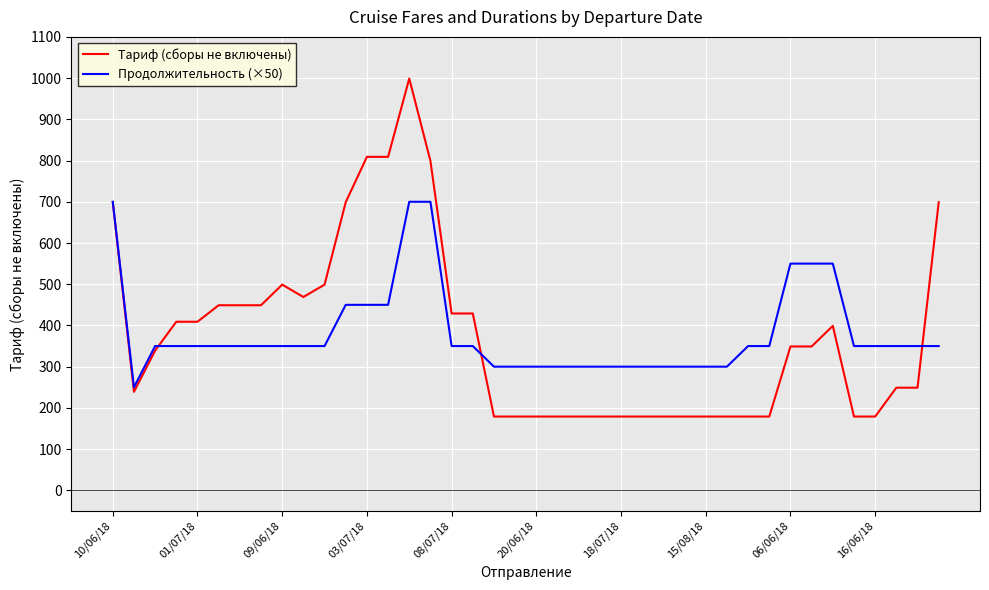

Which series has the largest range (max minus min)?

Тариф (сборы не включены)